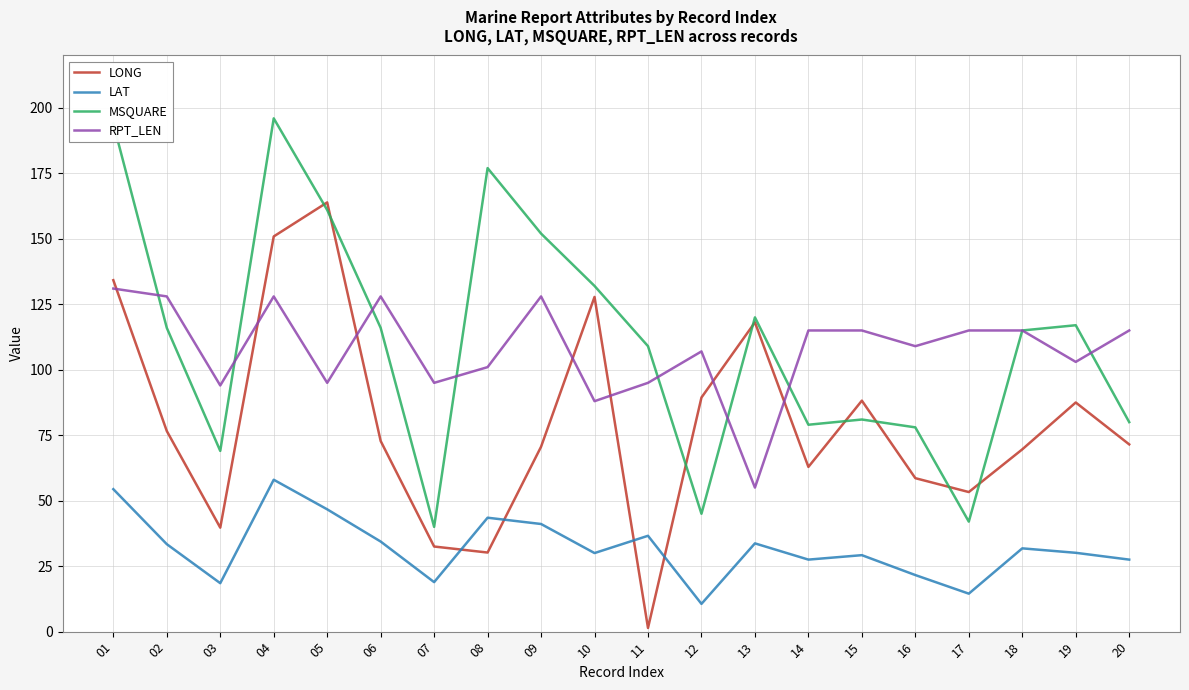

Which series changed the most between 02 and 16?

MSQUARE